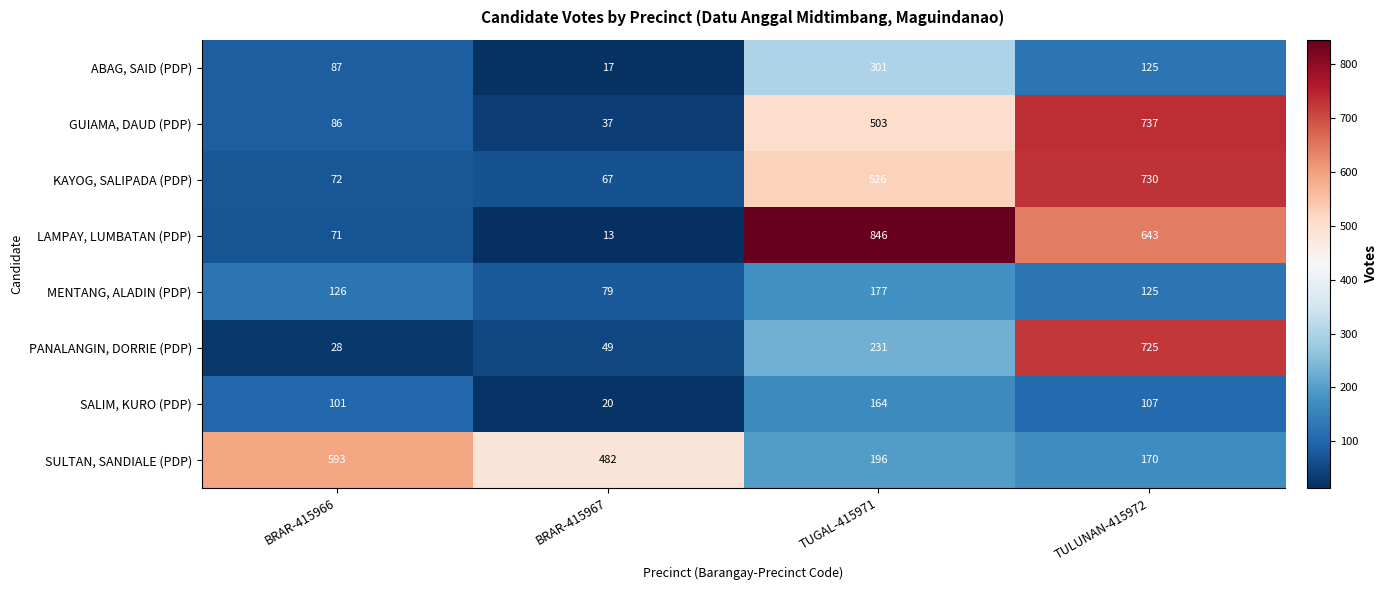

What is the minimum value shown in the chart?

13